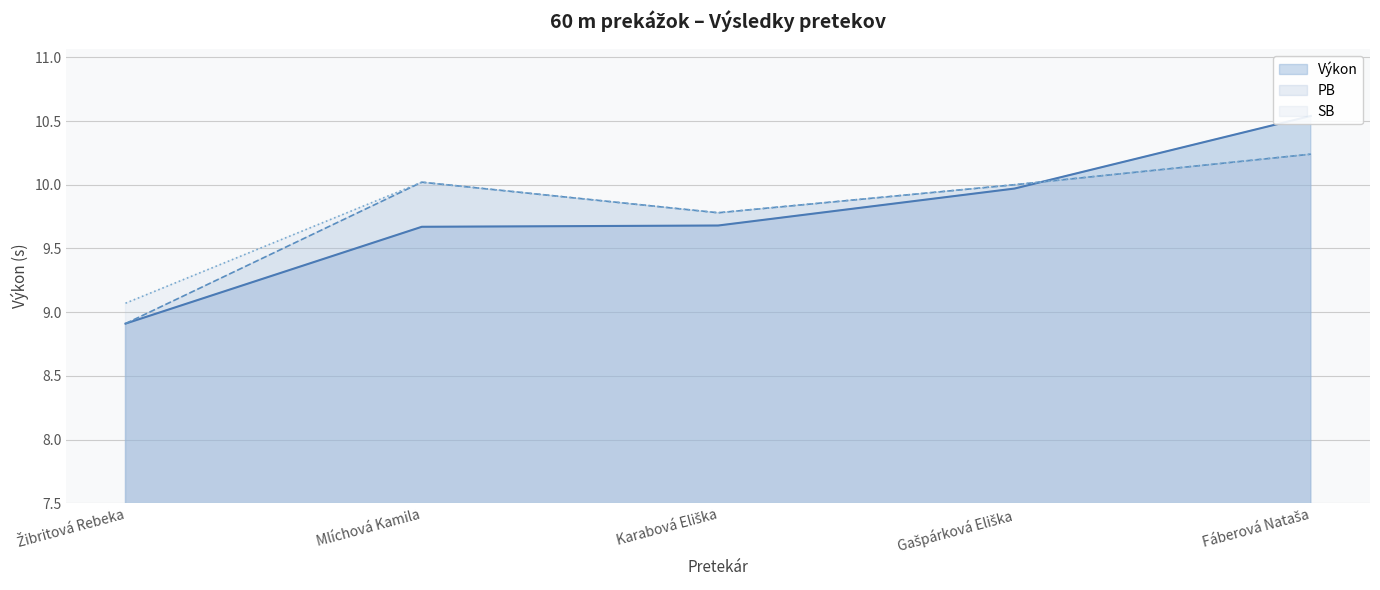

What is the label of the 2nd point from the right?

Gašpárková Eliška